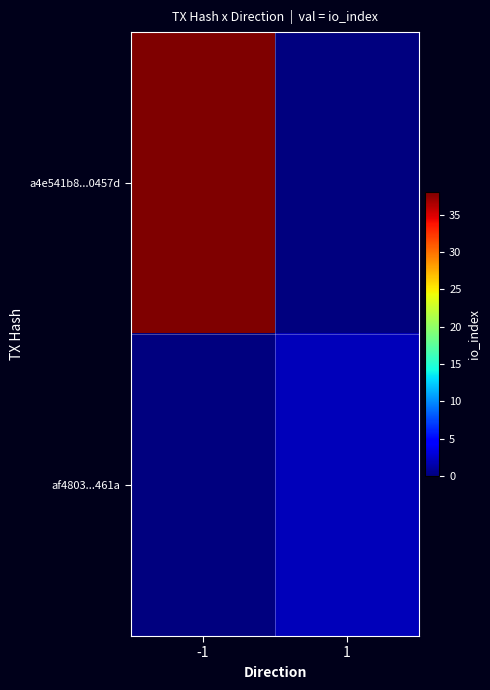

Reading right to left, extract all data points from this chart.

a4e541b8...0457d: 1=0	-1=38
af4803...461a: 1=2	-1=0